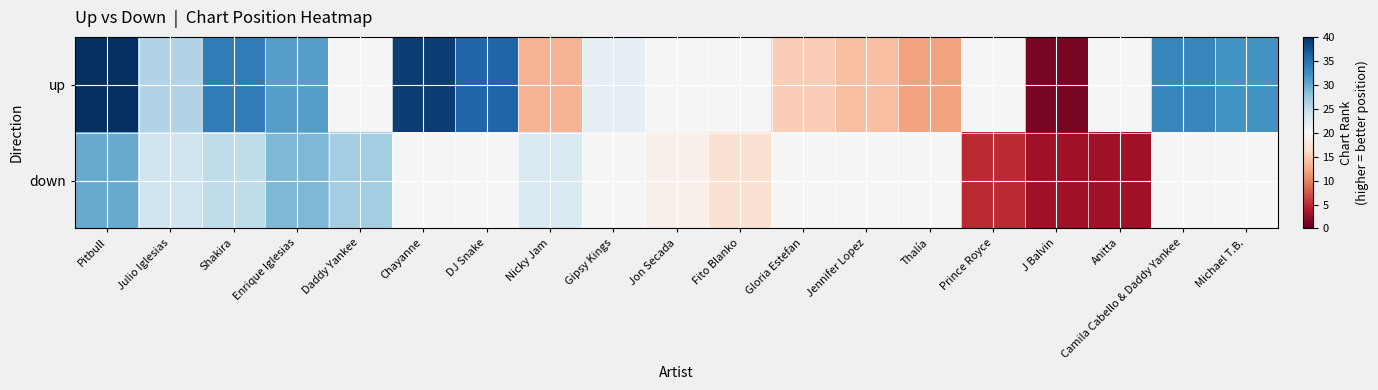

What is the difference between the maximum and minimum values in the up series?

39.0